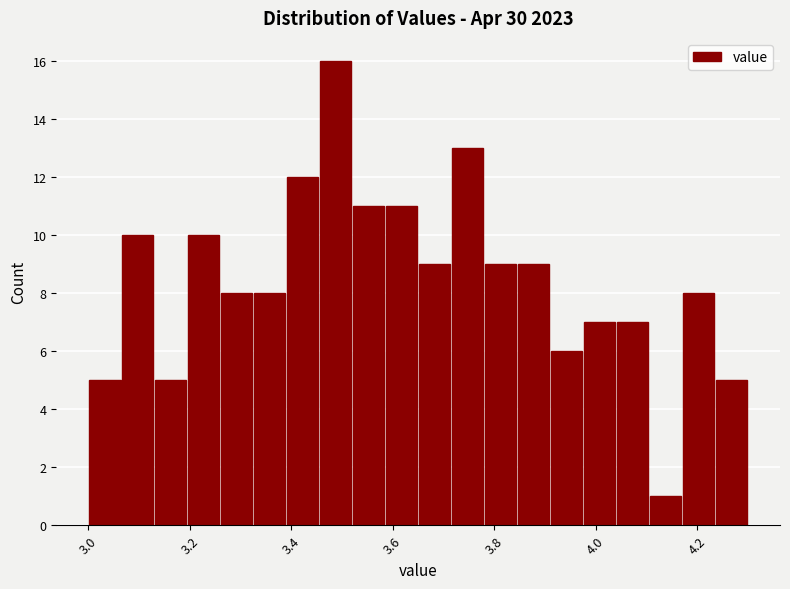

Around what value on the x-axis is the tallest bar? Give the approximate position of its centre, as read against the axis.

3.48